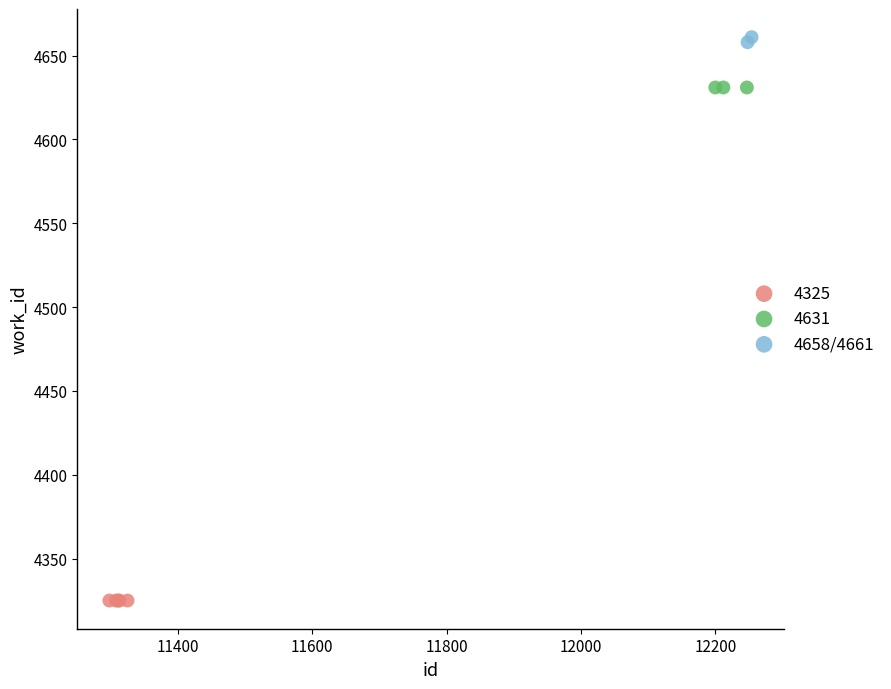

What are all the series names shown in the legend?

4325, 4631, 4658/4661